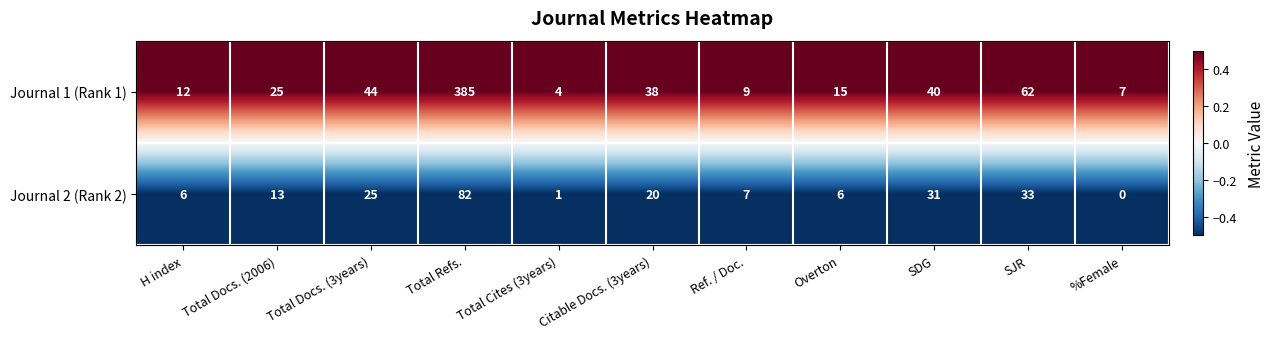

Rank the categories by Journal 1 (Rank 1) value from highest to lowest.

Total Refs., SJR, Total Docs. (3years), SDG, Citable Docs. (3years), Total Docs. (2006), Overton, H index, Ref. / Doc., %Female, Total Cites (3years)